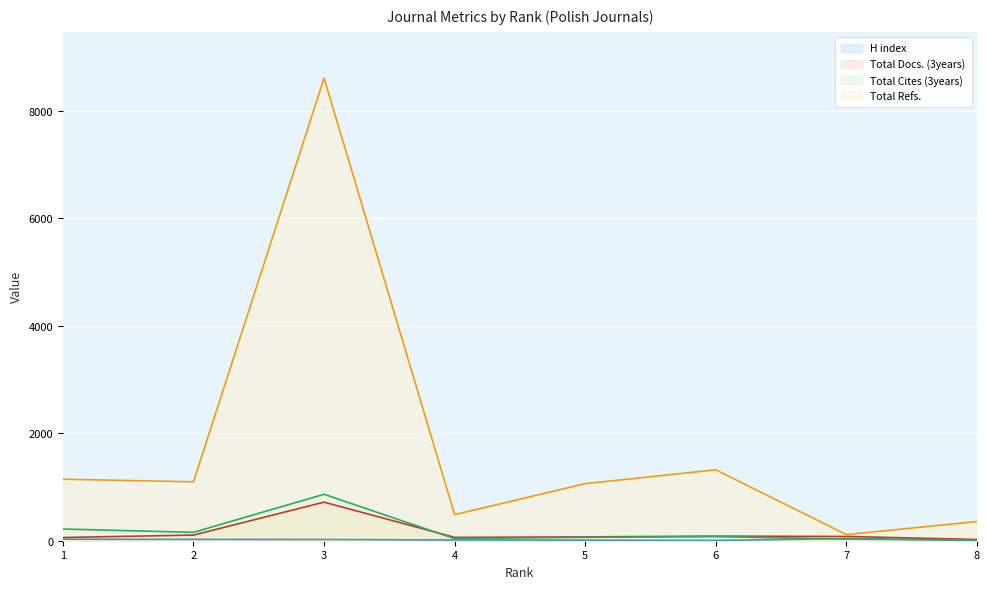

What are all the series names shown in the legend?

H index, Total Docs. (3years), Total Cites (3years), Total Refs.